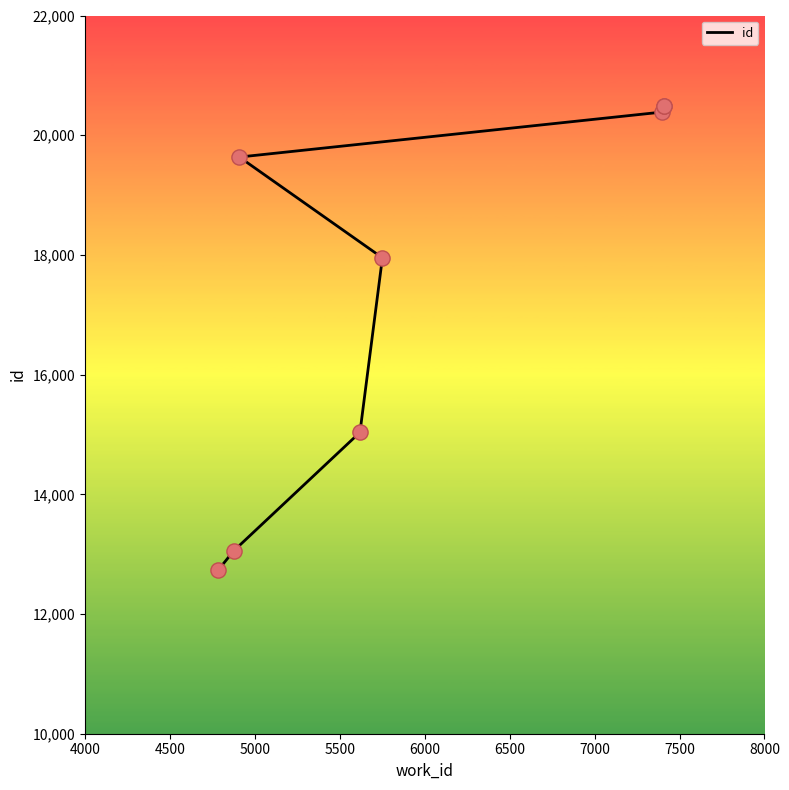

What is the change in value from 4500 to 6500?

+7334